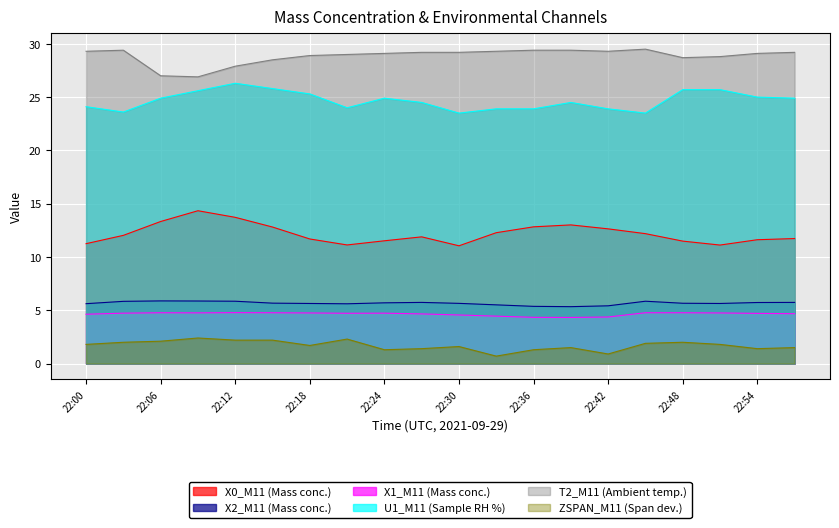

Rank the categories by X2_M11 (Mass conc.) value from highest to lowest.

22:06, 22:09, 22:12, 22:45, 22:03, 22:27, 22:57, 22:54, 22:24, 22:15, 22:48, 22:30, 22:18, 22:51, 22:00, 22:21, 22:33, 22:42, 22:36, 22:39